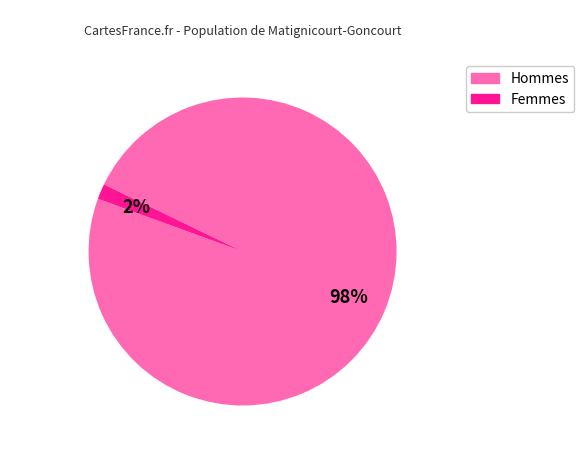

To the nearest percent, what is the average slice percentage?

50%